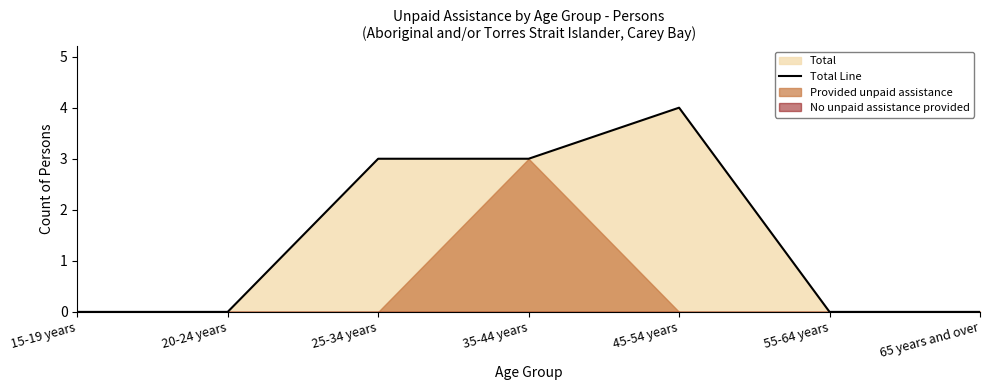

What is the difference between the maximum and minimum values?

4